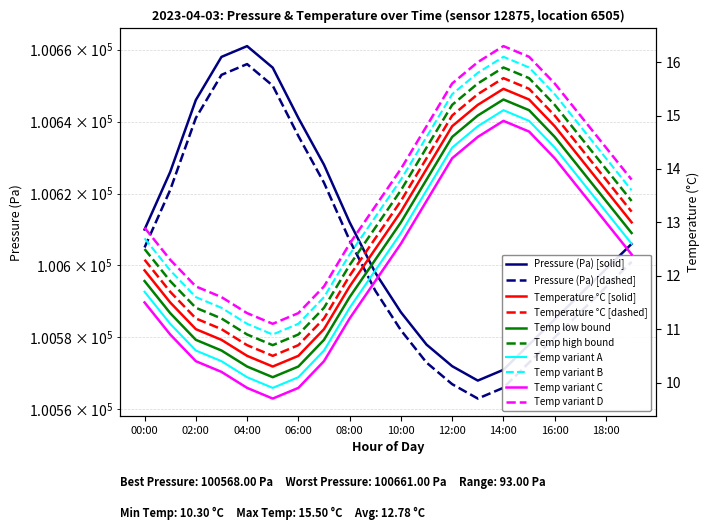

The value of pressure at 3 is 141707.6. True or false?

False